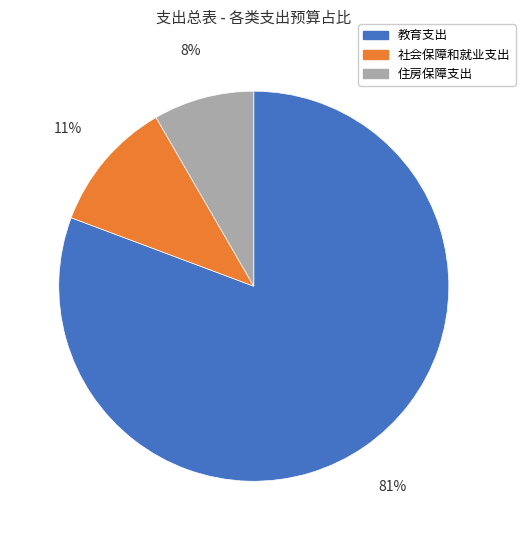

How many segments does this pie chart have?

3